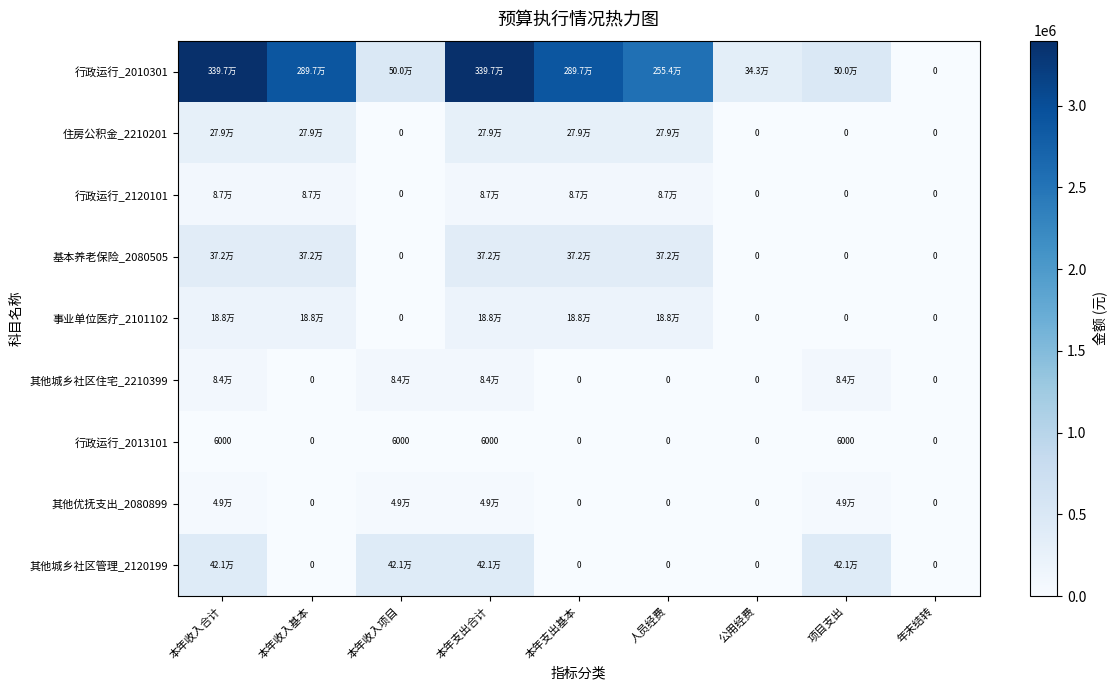

Is it true that 其他城乡社区住宅_2210399 equals 84000.0 at 本年支出合计?

True